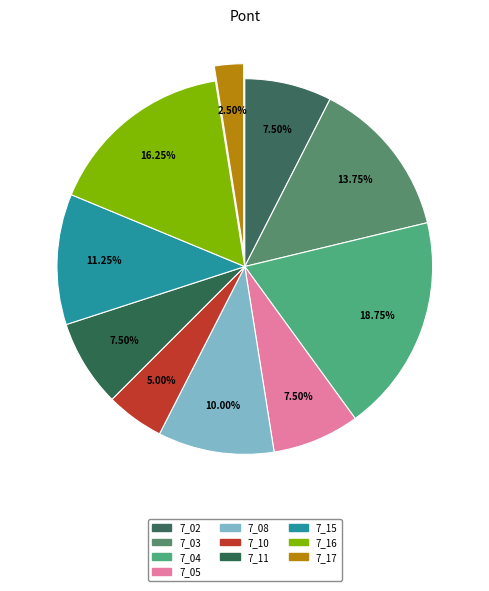

How many slices are in this pie chart?

10